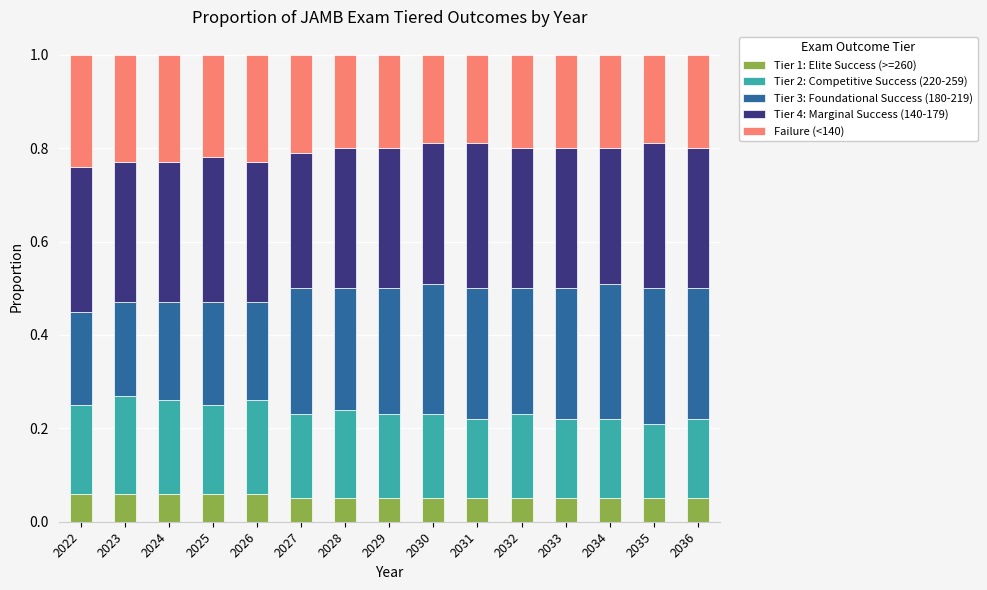

What is the sum of all Tier 1: Elite Success (>=260) values?

0.8